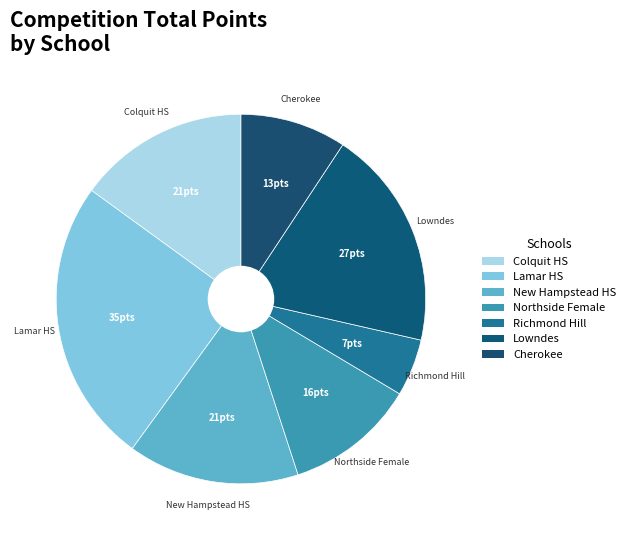

Do Northside Female and Colquit HS together represent more than half of the pie?

No